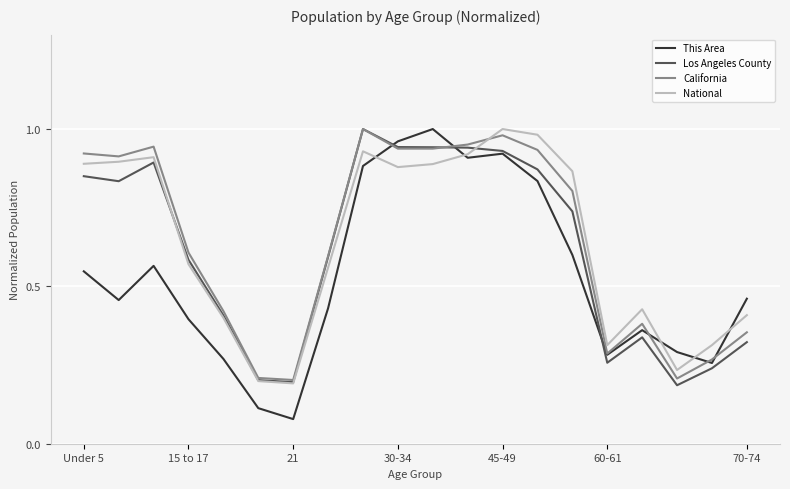

What are all the series names shown in the legend?

This Area, Los Angeles County, California, National